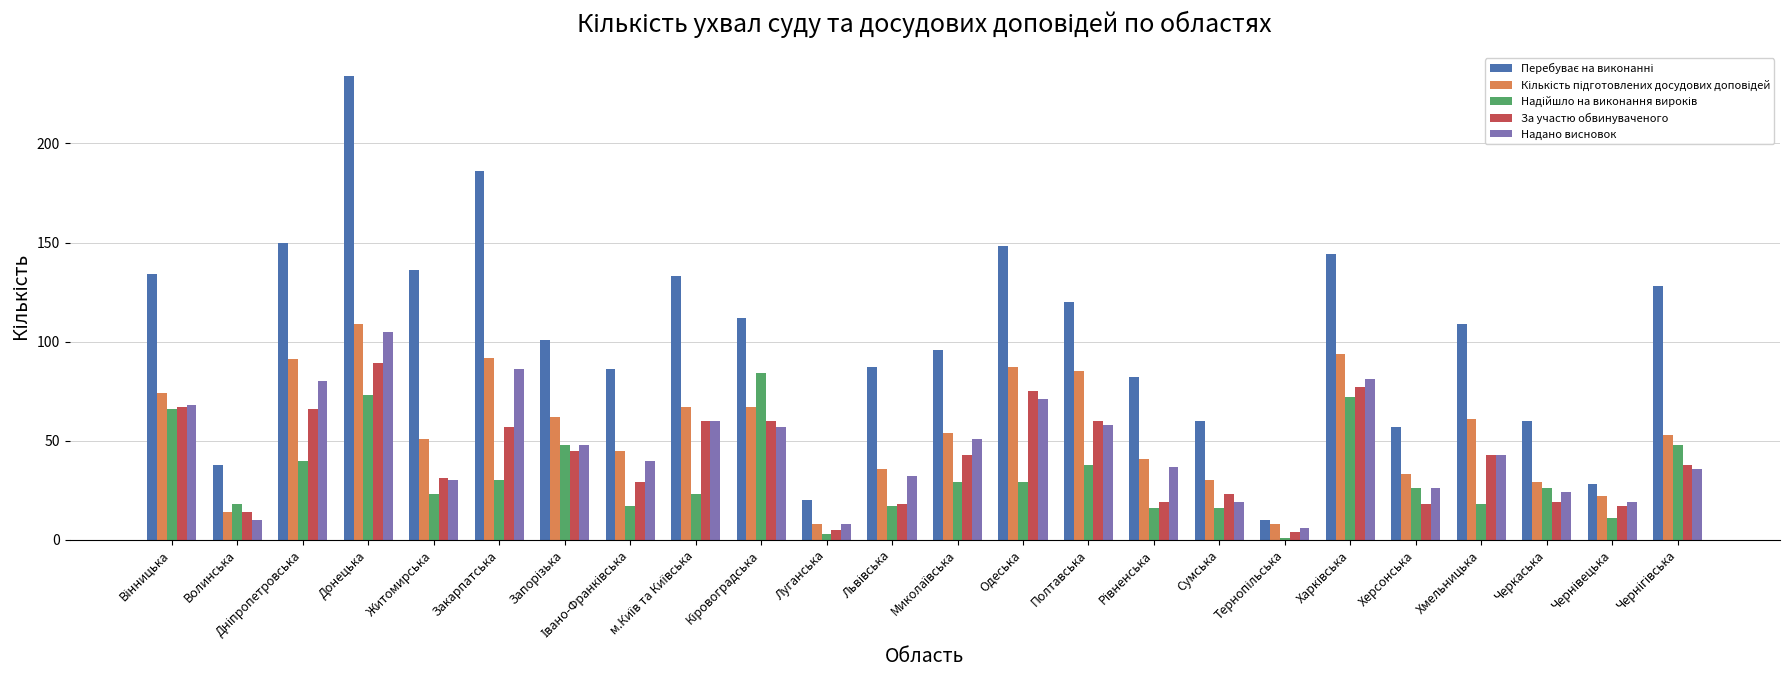

How many data points in За участю обвинуваченого are less than 43?

12